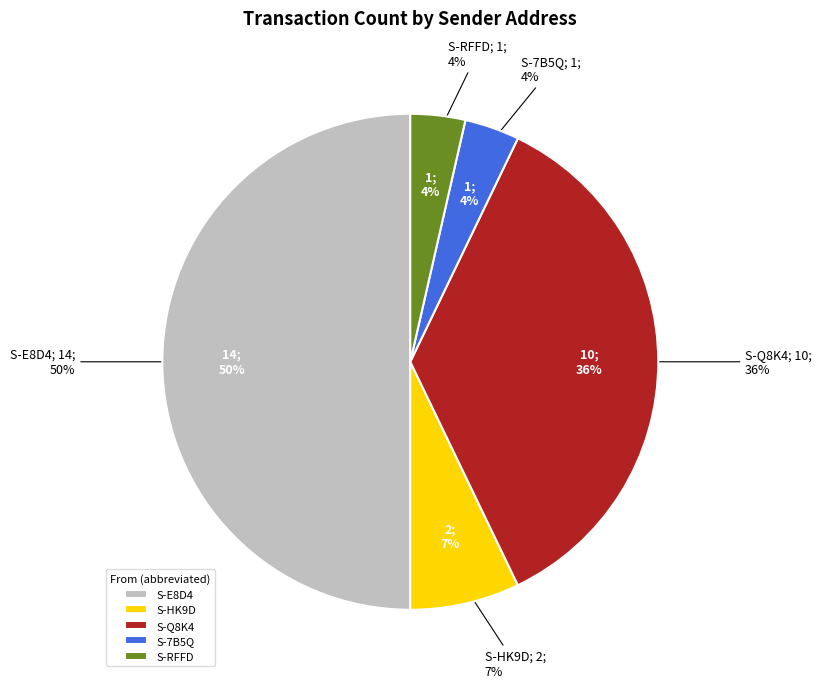

Is S-HK9D-P74Q-XDEJ-D6PGM the majority of the pie?

No